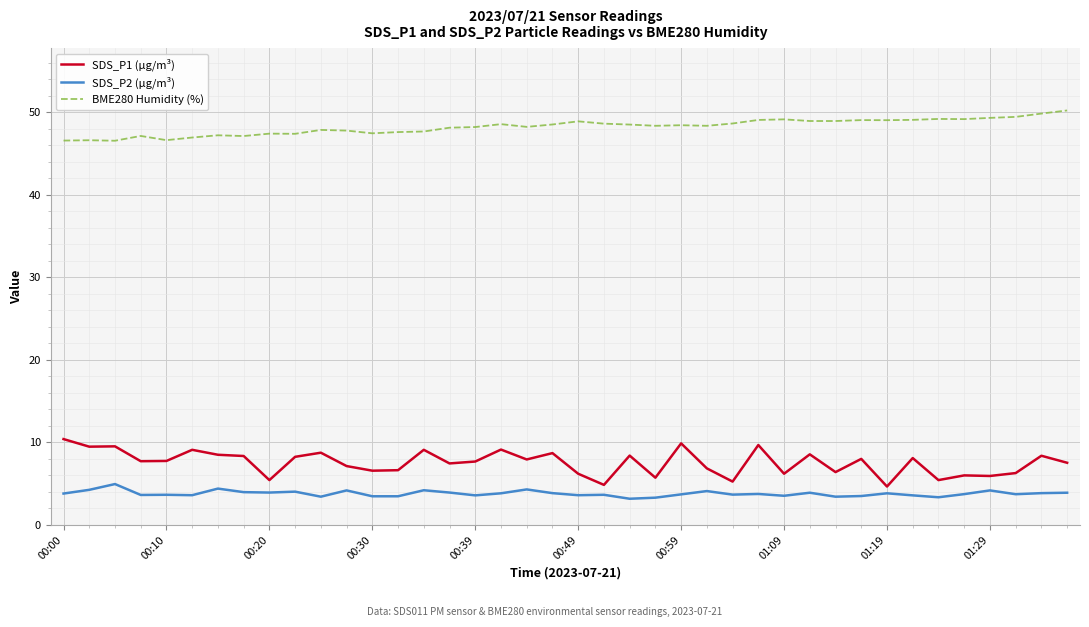

True or false: SDS_P2 (µg/m³) and BME280 Humidity (%) intersect in this chart.

False